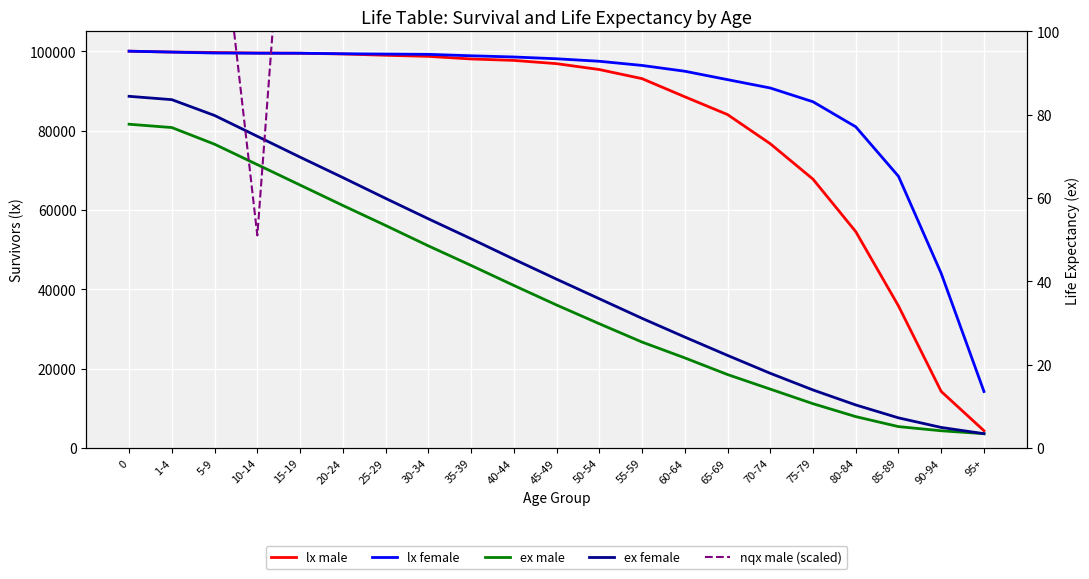

True or false: ex female and lx female intersect in this chart.

False